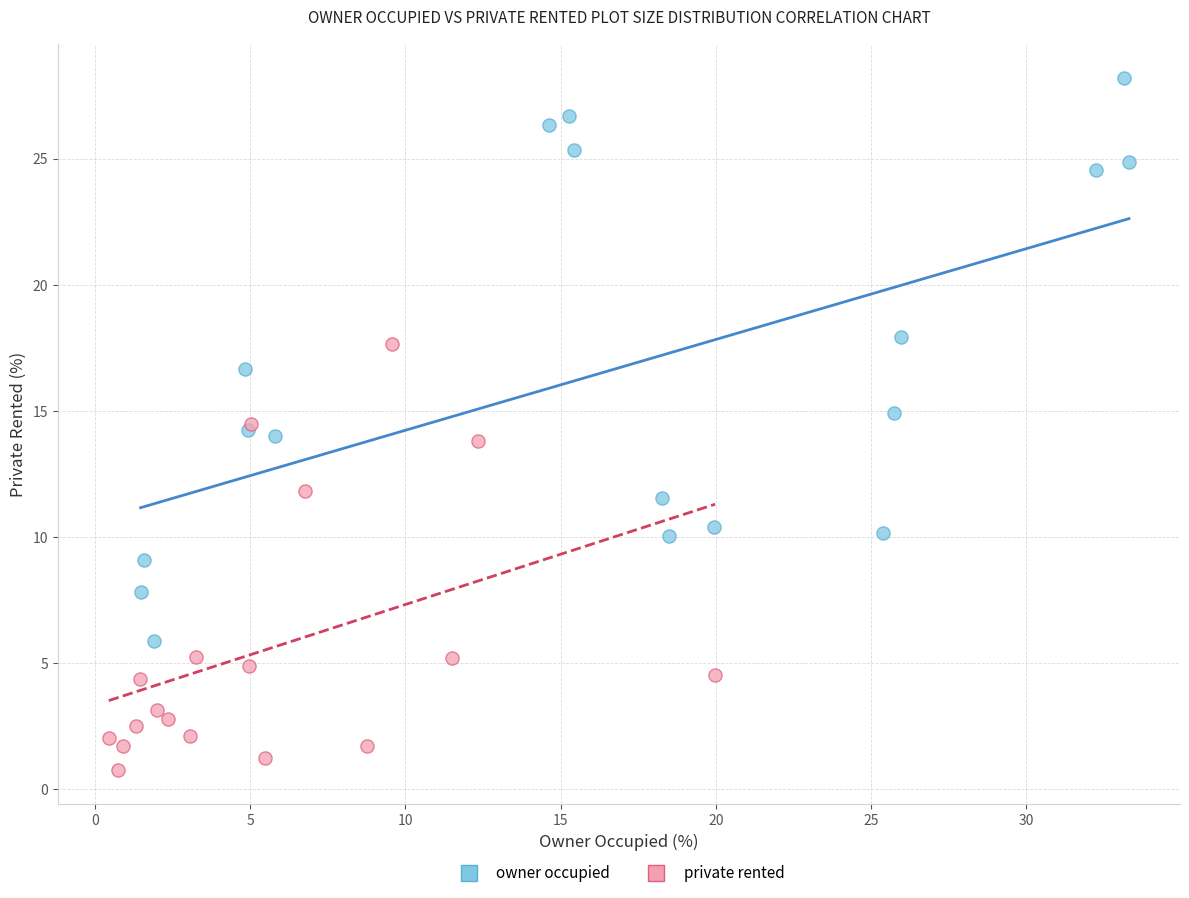

Which series reaches the minimum Y coordinate?

private rented